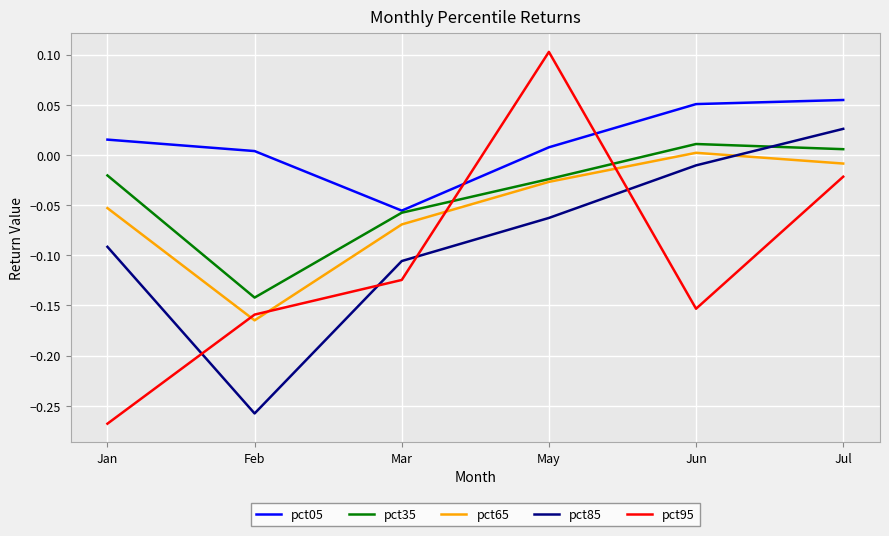

Between which two adjacent categories do pct85 and pct35 first intersect?

Jun and Jul